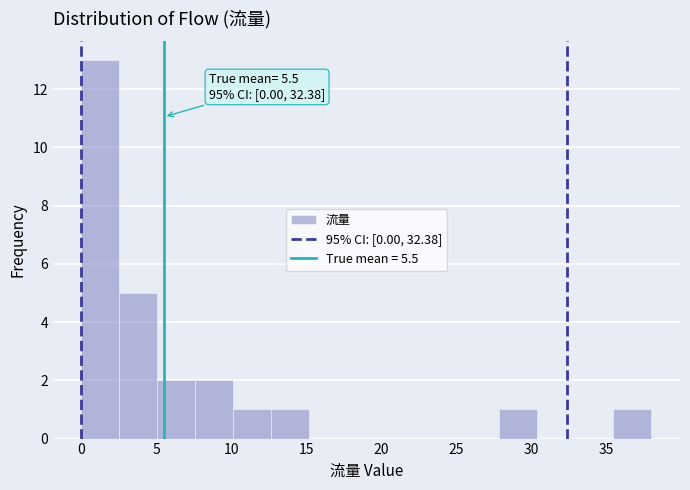

Over which range of the x-axis is the bar tallest?

0.0 to 2.5